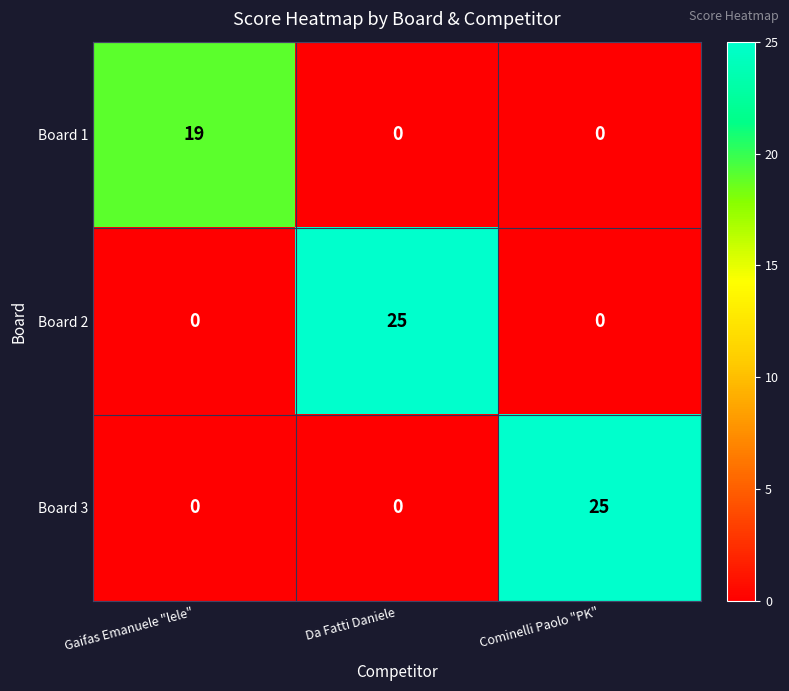

True or false: Board 2 has a value of 6 at Da Fatti Daniele.

False